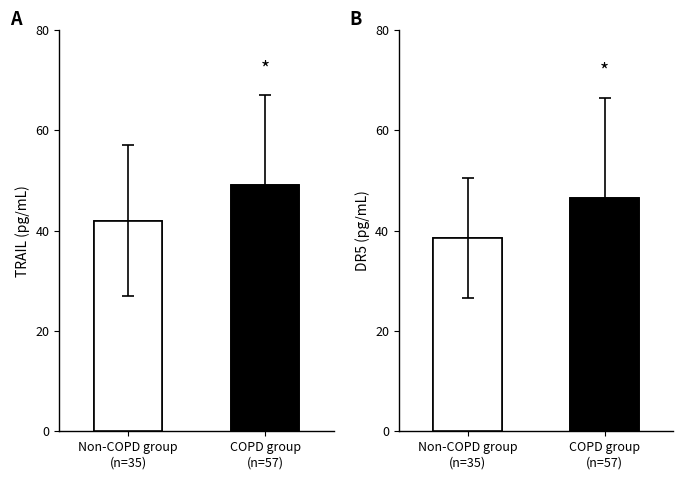

List the labels in order of value, largest first.

COPD group
(n=57), Non-COPD group
(n=35)